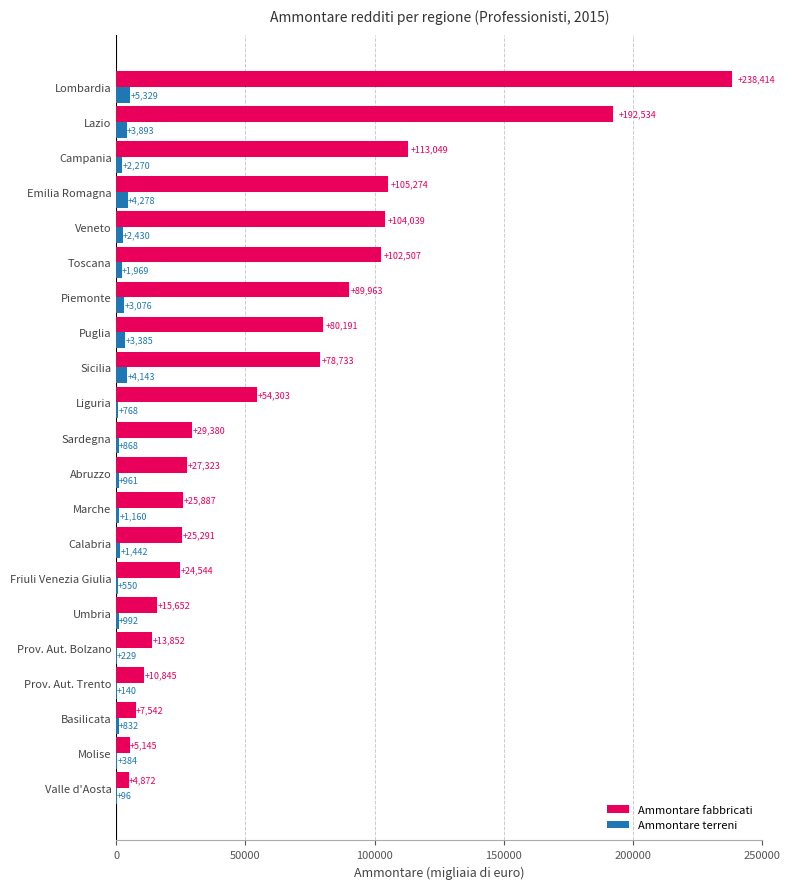

The Ammontare fabbricati series shows 104039 at Veneto. True or false?

True